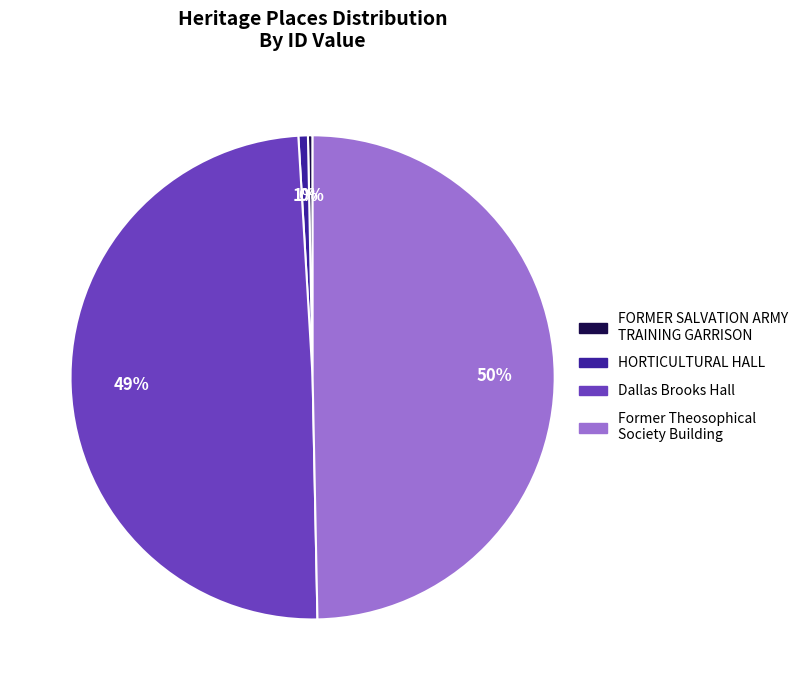

Does HORTICULTURAL HALL account for over 50% of the chart?

No